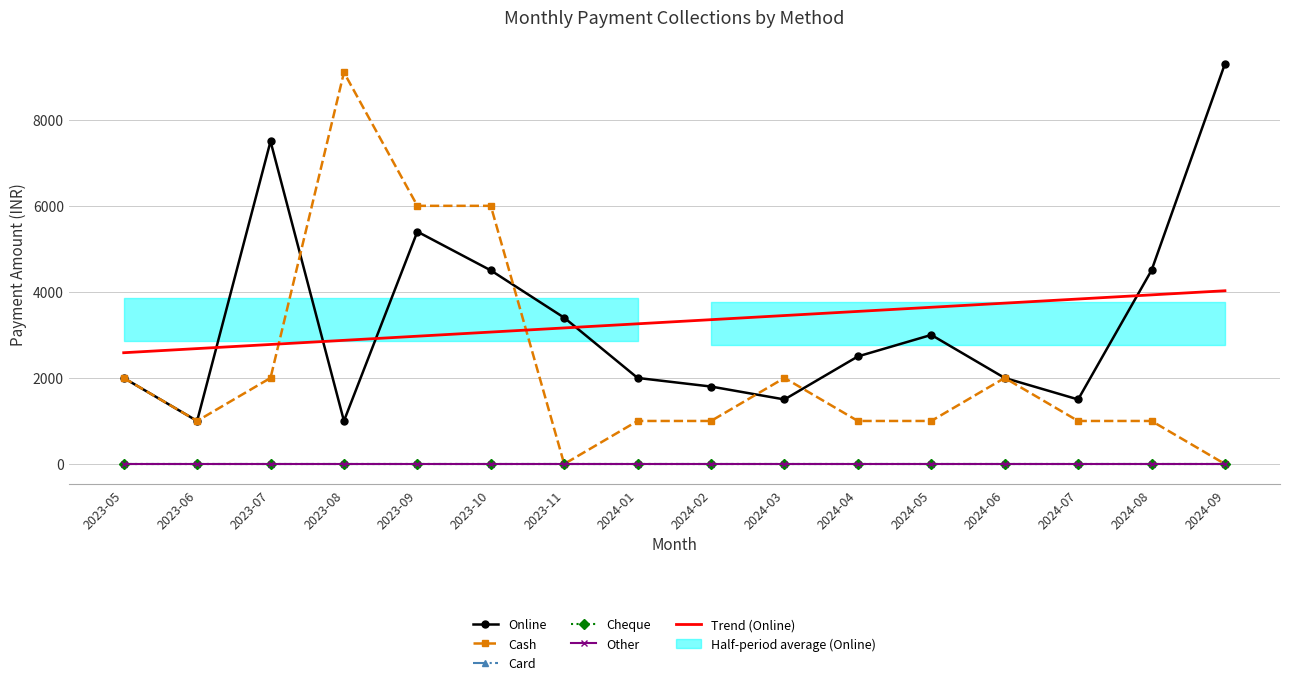

True or false: Cash has a value of 9100.0 at 2023-08.

True